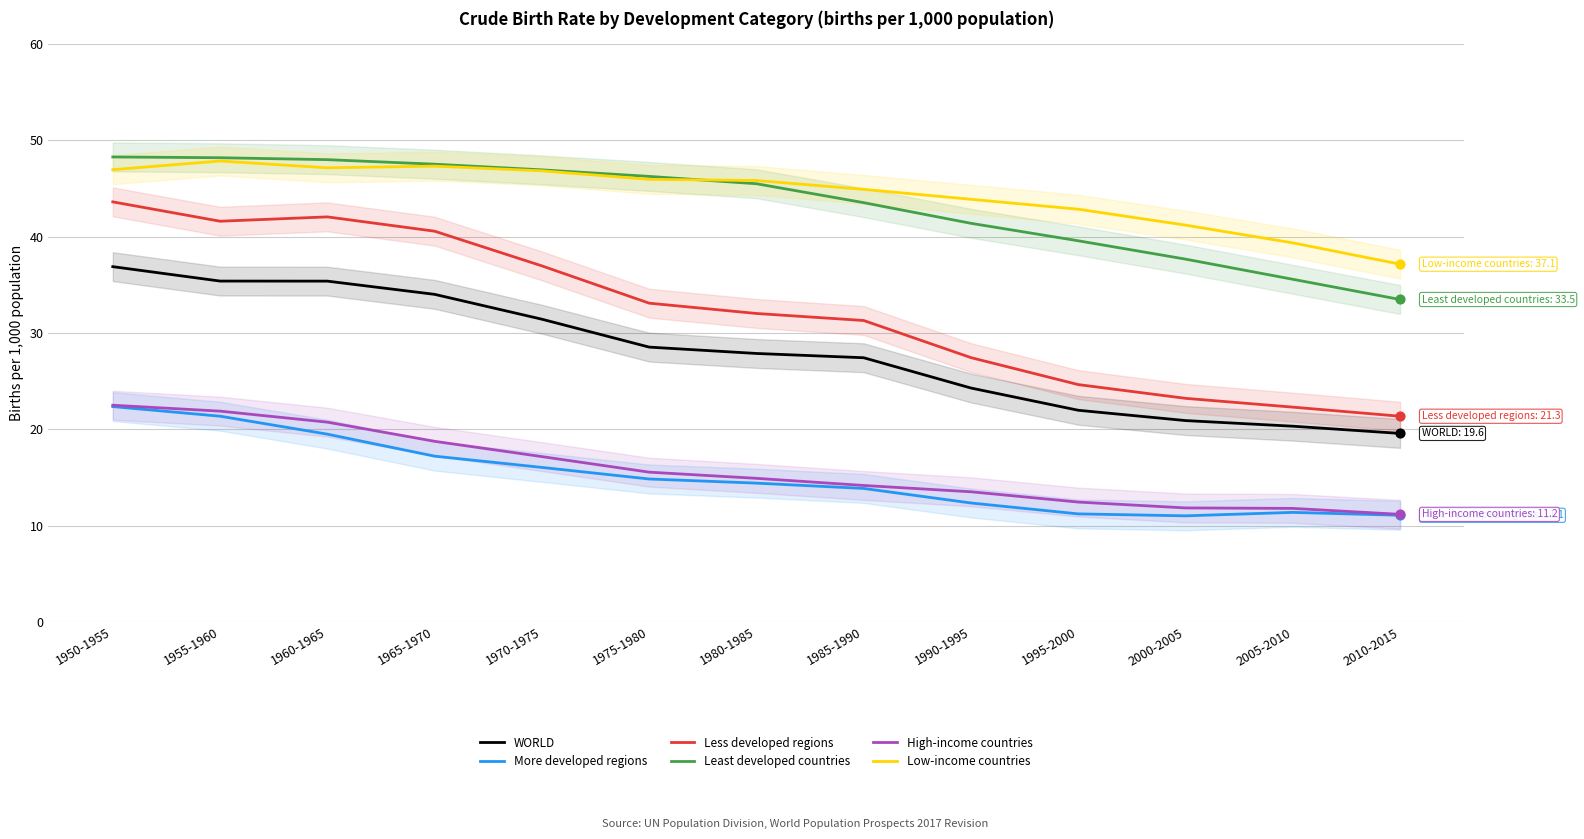

Is the value of More developed regions at 2005-2010 greater than the value of Less developed regions at 1950-1955?

No